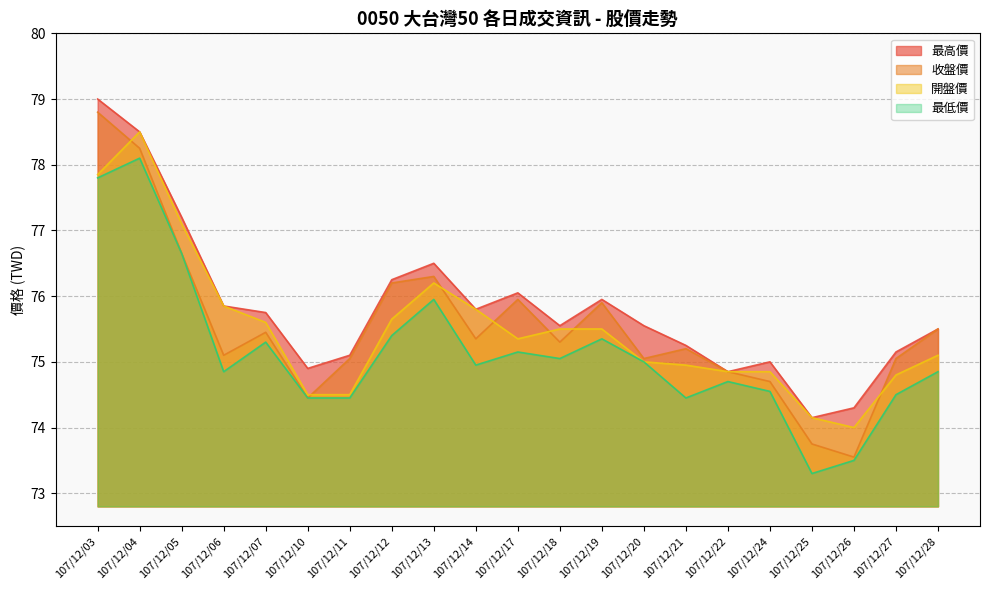

The value of 收盤價 at 107/12/10 is 74.5. True or false?

True